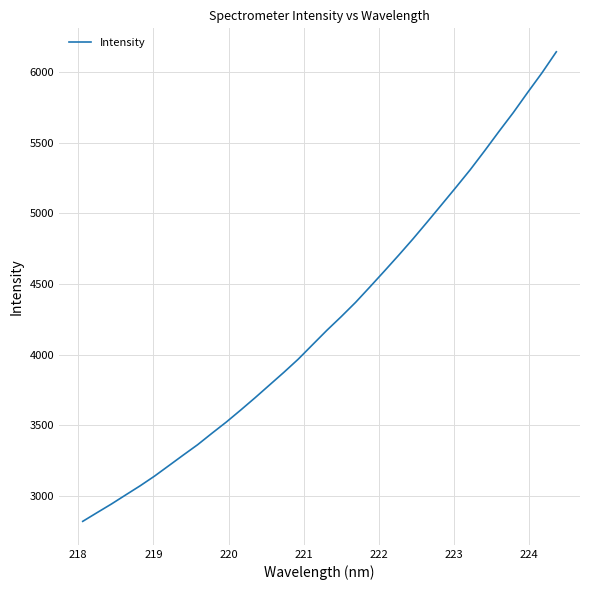

How many lines are shown in the chart?

1